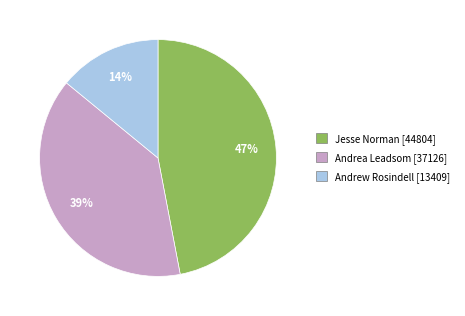

Is there a majority slice in this chart?

No